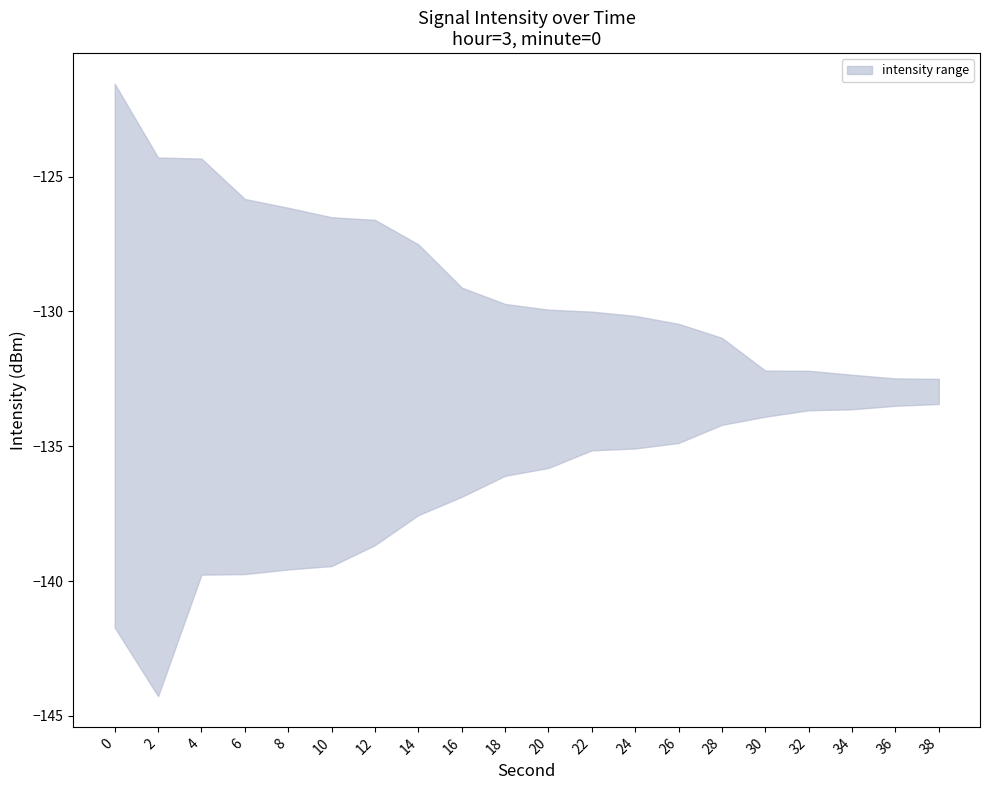

True or false: intensity_lower and intensity_upper cross at least once.

False